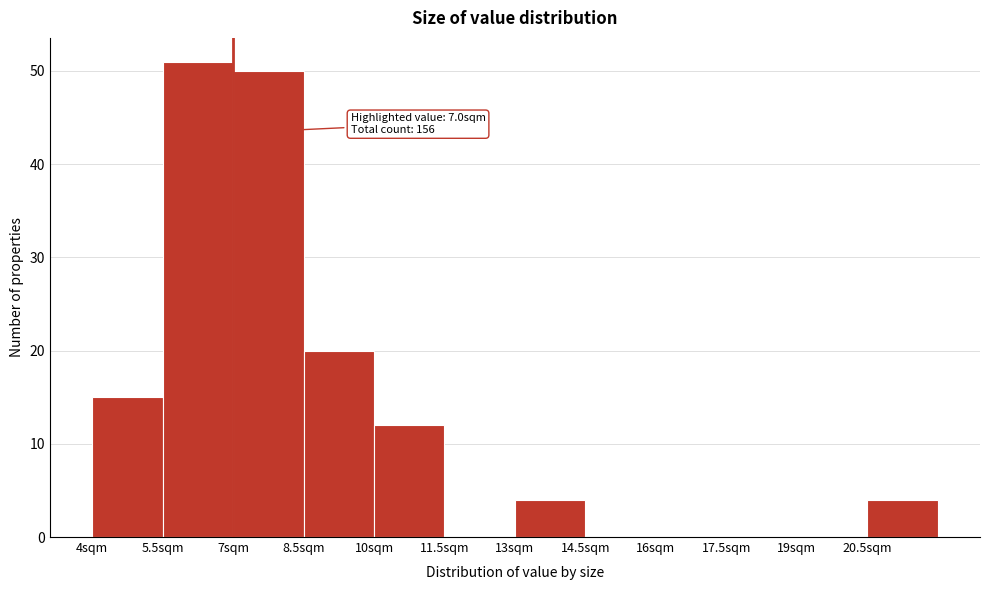

Which range on the x-axis has the tallest bar?

5.5 to 7.0